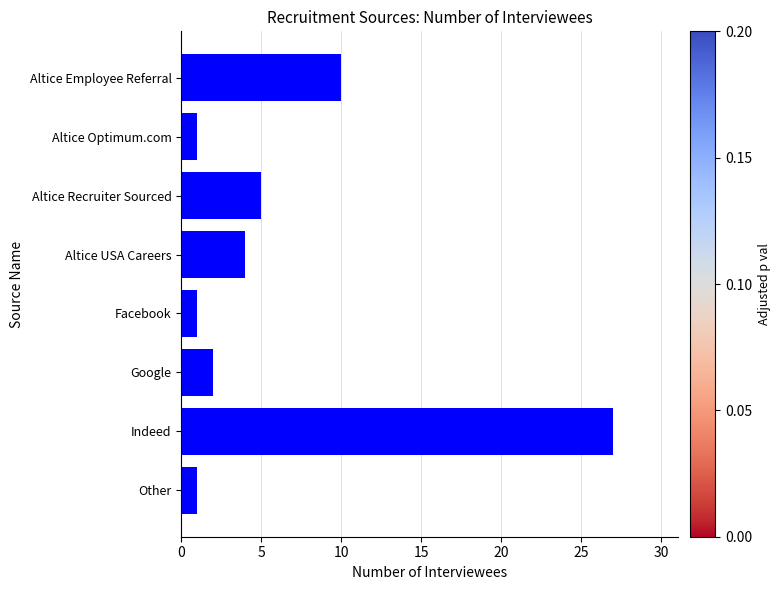

The chart shows a value of 0 at Facebook. True or false?

False